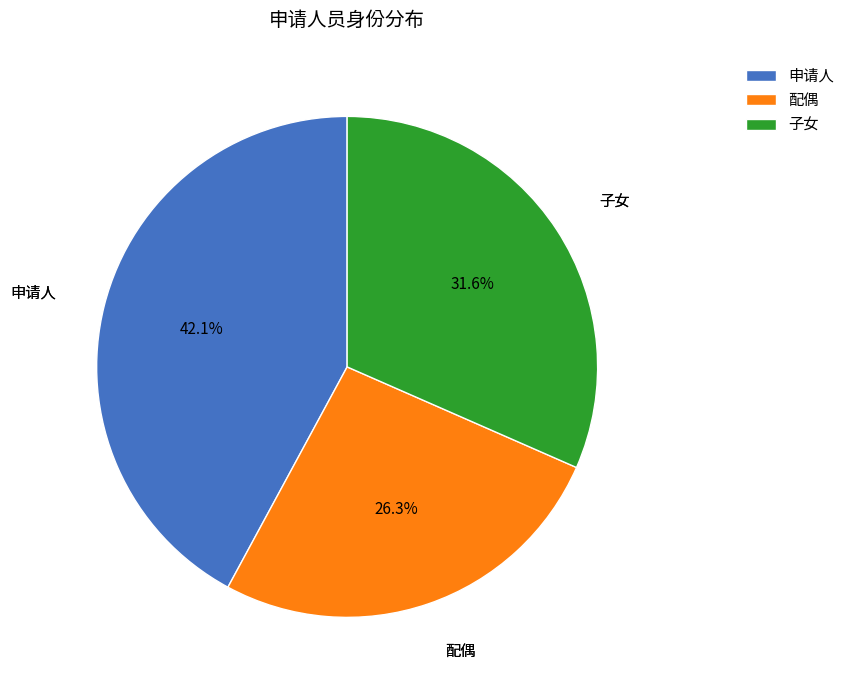

Between 子女 and 申请人, which is larger?

申请人